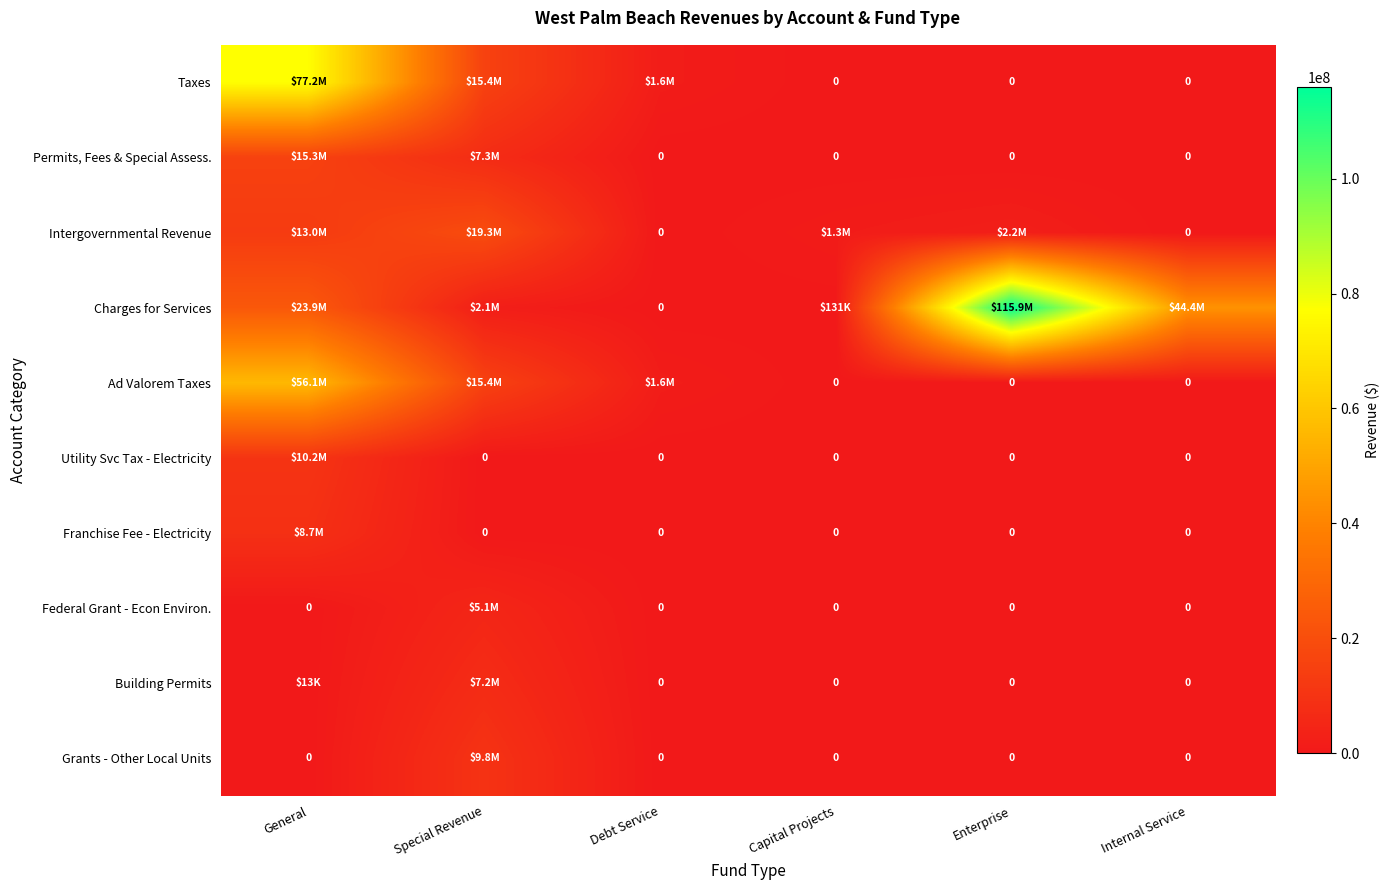

What is the total value across all series at Internal Service?

44422077